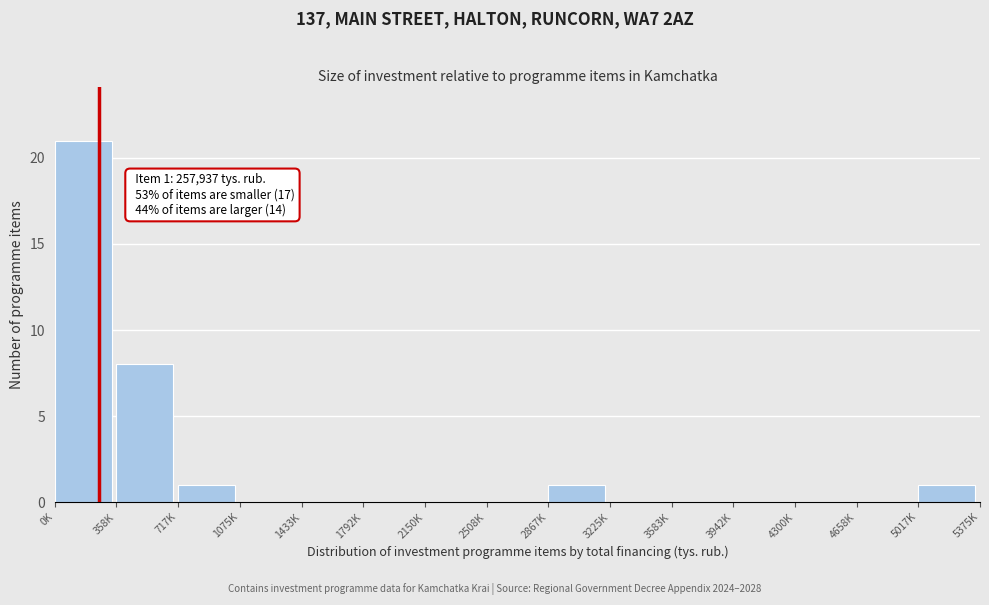

Reading left to right, list all the values displayed in this chart.

0K=21	358K=8	717K=1	1075K=0	1433K=0	1792K=0	2150K=0	2508K=0	2867K=1	3225K=0	3583K=0	3942K=0	4300K=0	4658K=0	5017K=1